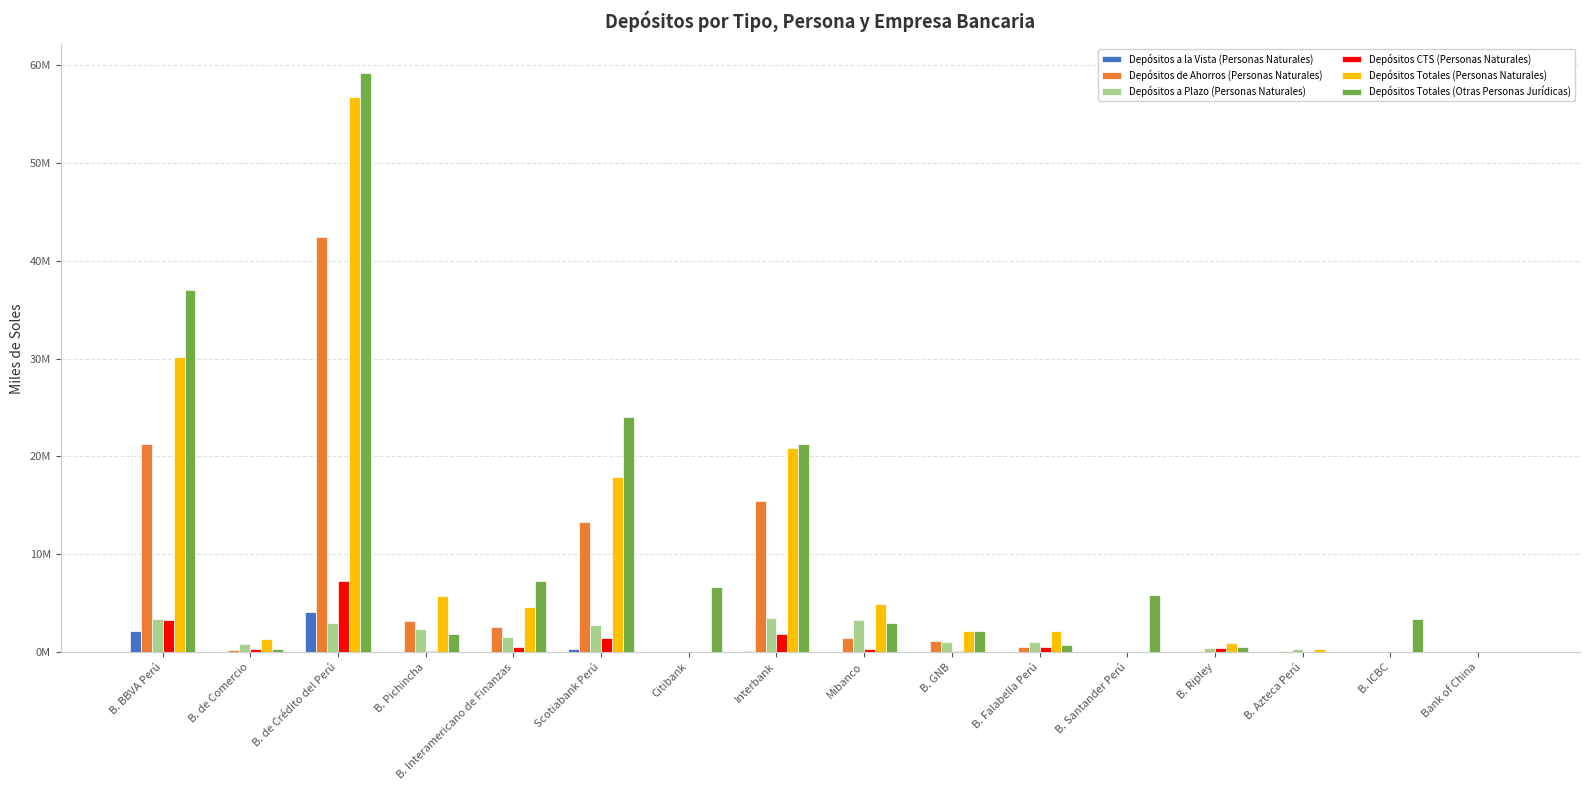

Are the bars grouped side by side (vs. stacked)?

Yes